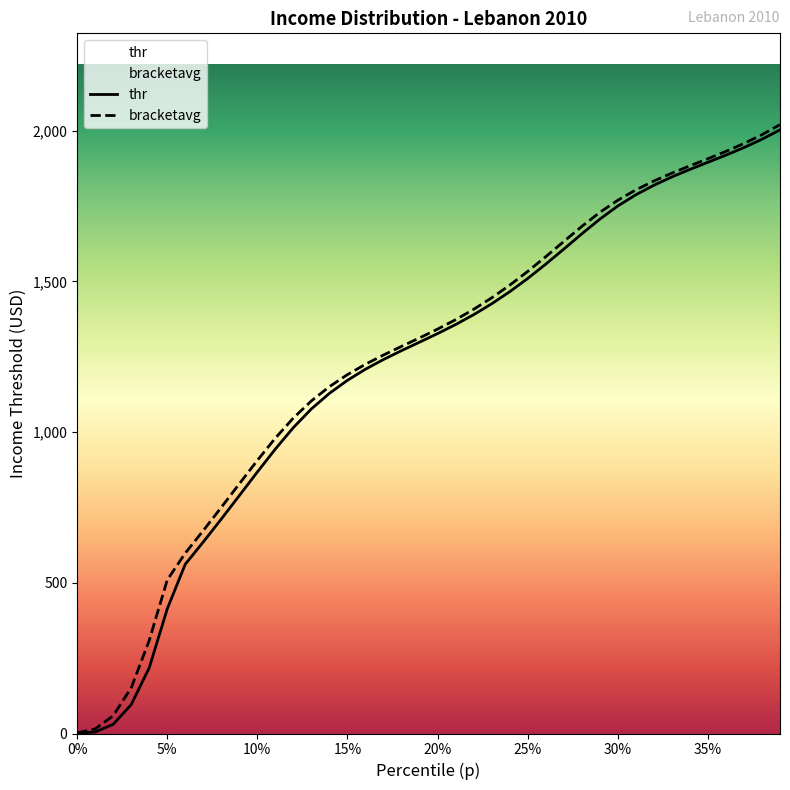

The value of bracketavg at 25% is 948.6. True or false?

False